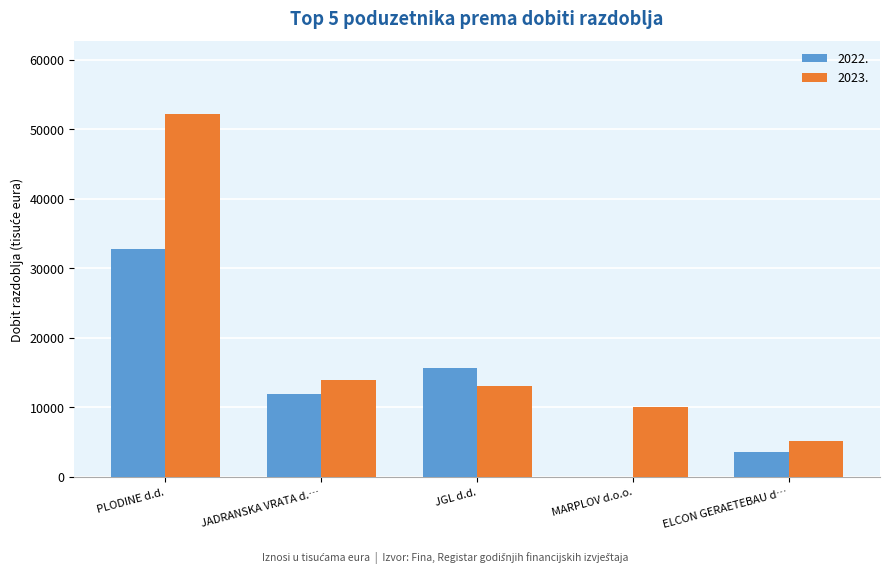

Which series changed the most between JGL d.d. and ELCON GERAETEBAU d…?

2022.